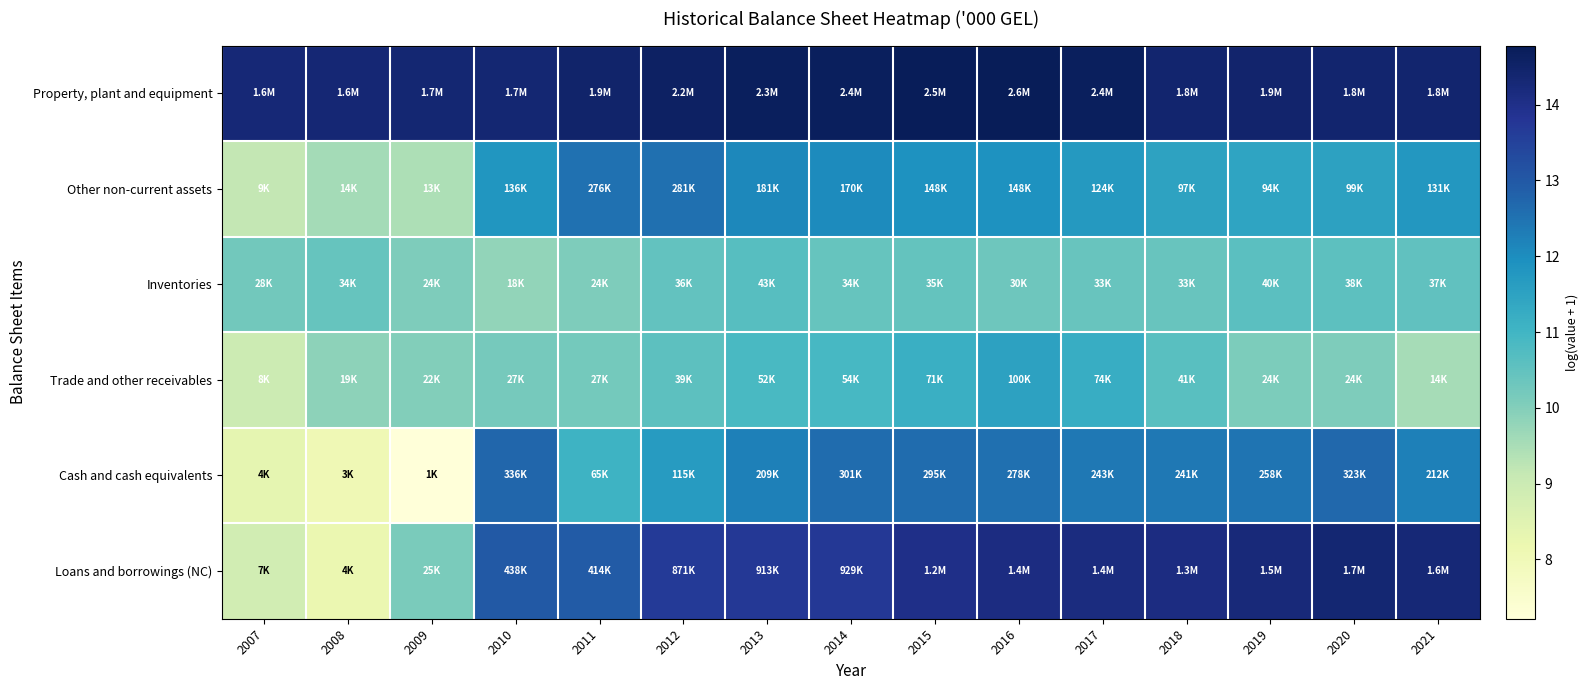

Which series has the widest spread of values?

Loans and borrowings (NC)